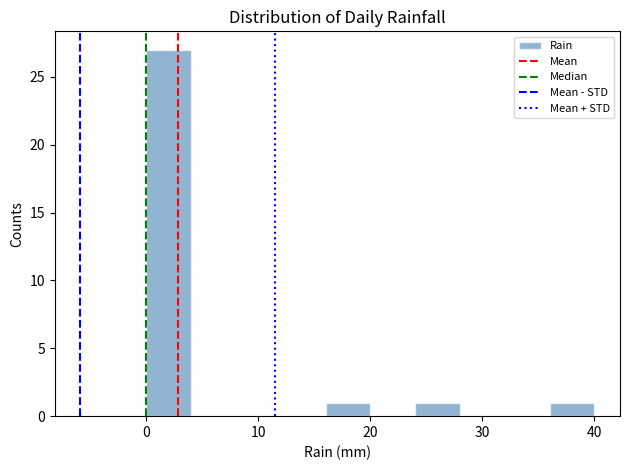

Which range on the x-axis has the tallest bar?

0 to 4